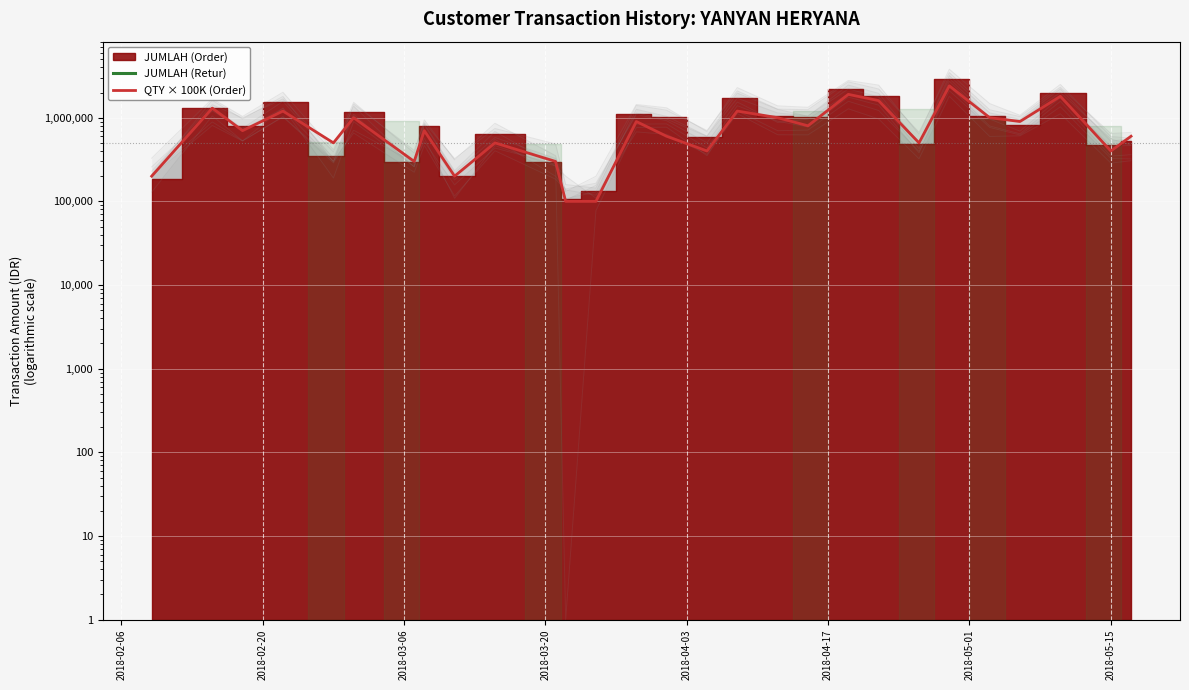

What position from the left is 2018-05-01?

7